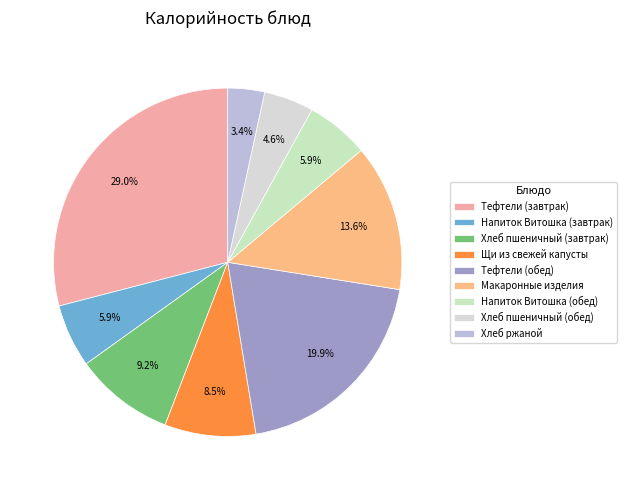

How many segments does this pie chart have?

9